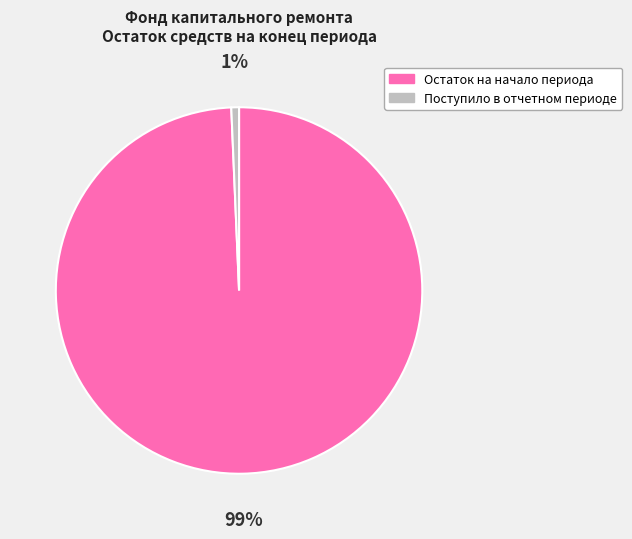

Which slice represents more than half of the pie?

Остаток на начало периода